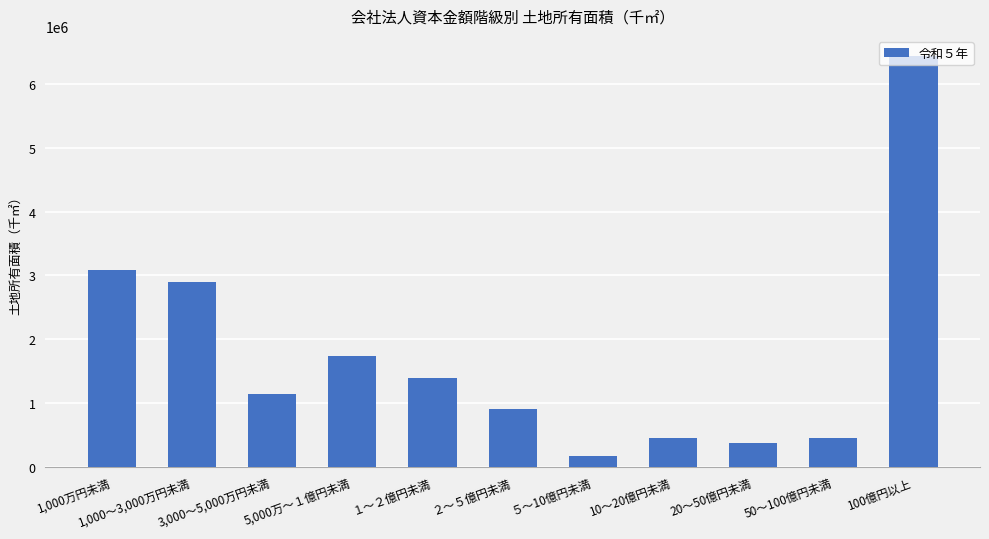

What is the change in value from １～２億円未満 to 20～50億円未満?

-1020751